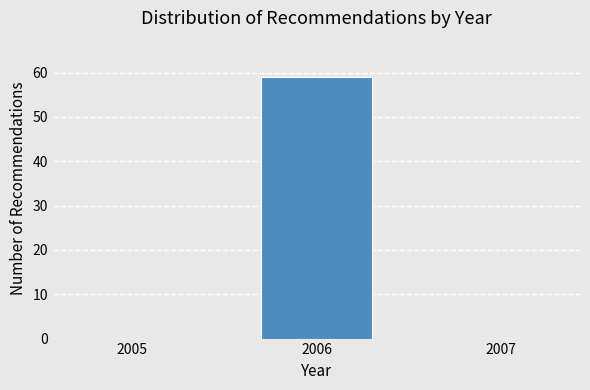

Reading right to left, list all the values displayed in this chart.

2007=0	2006=59	2005=0